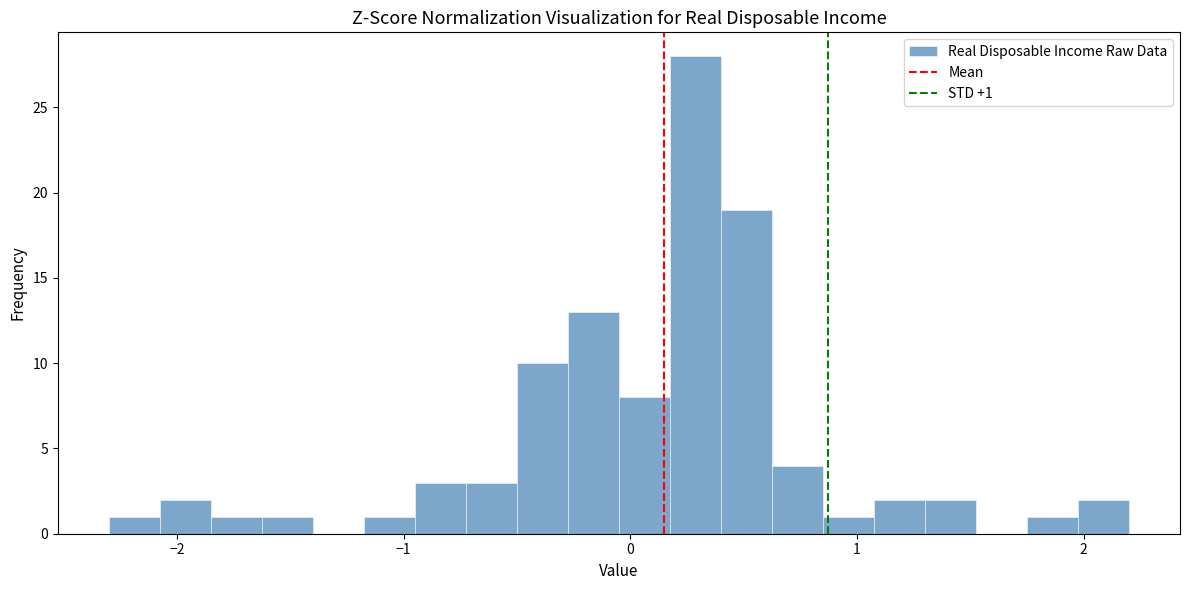

Read against the x-axis, roughly where is the centre of the tallest bar?

0.3